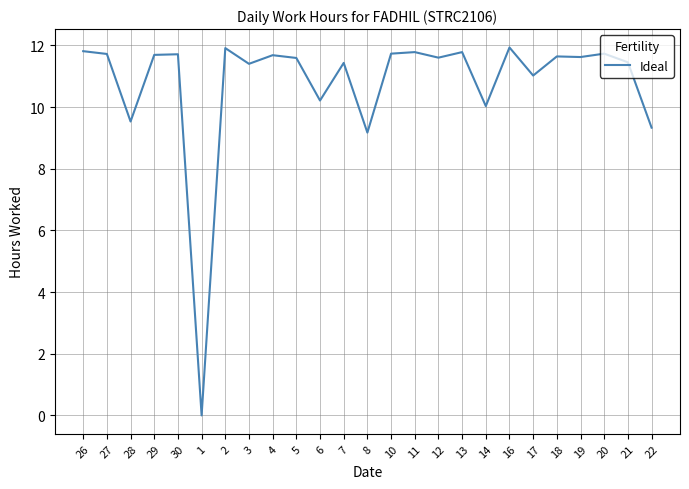

Between 17 and 20, which is larger?

20